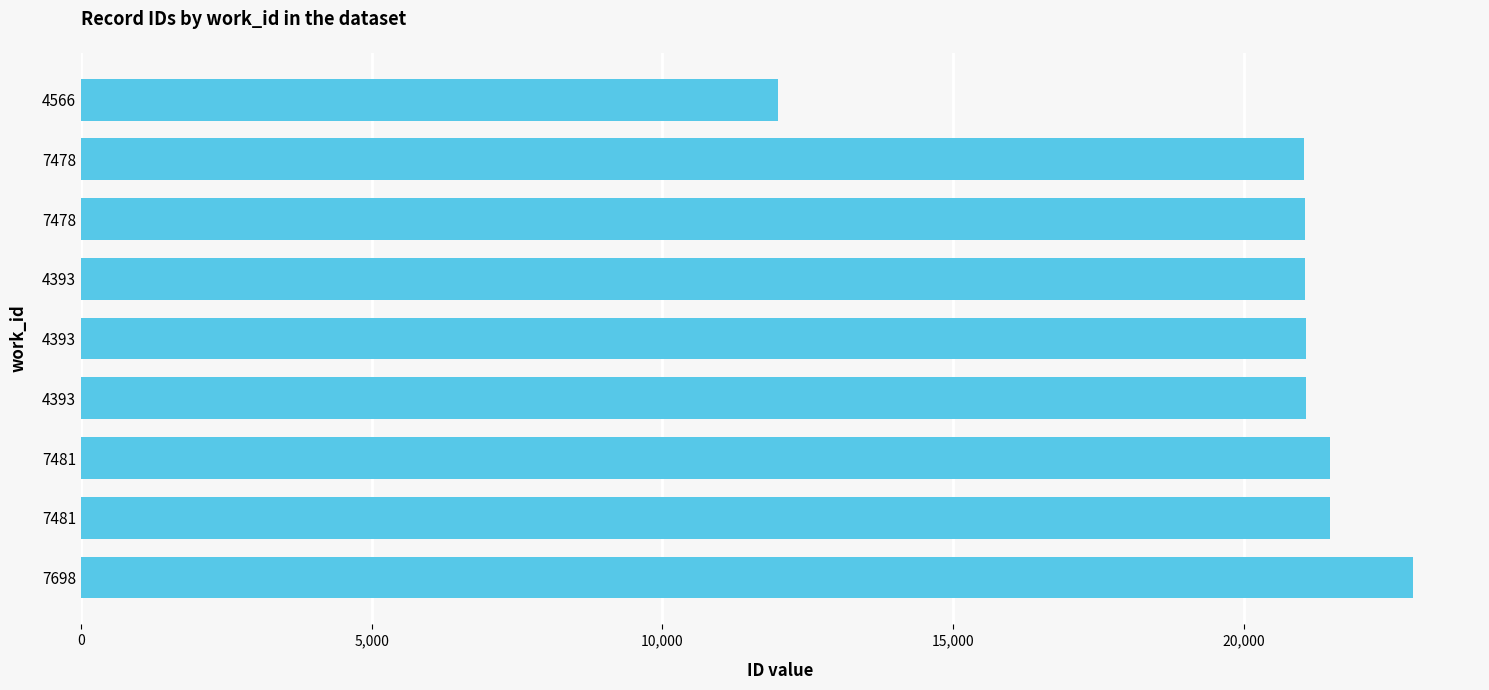

Count the number of categories in the chart.

9